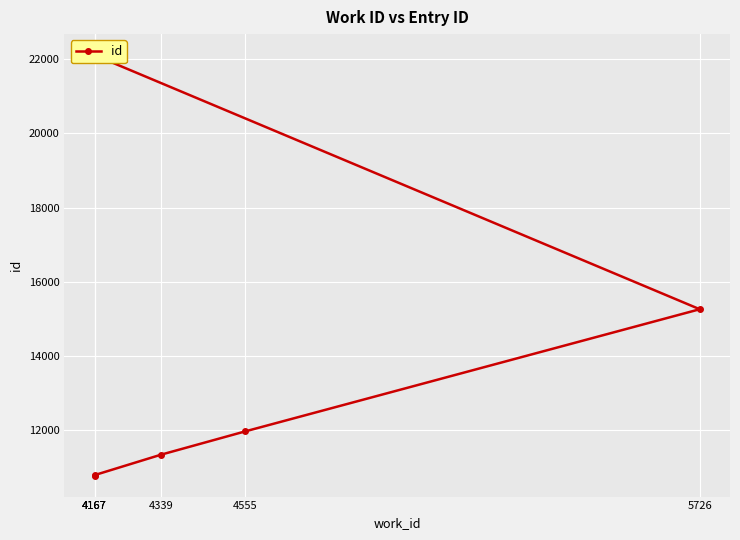

The chart shows a value of 7214 at 4555. True or false?

False